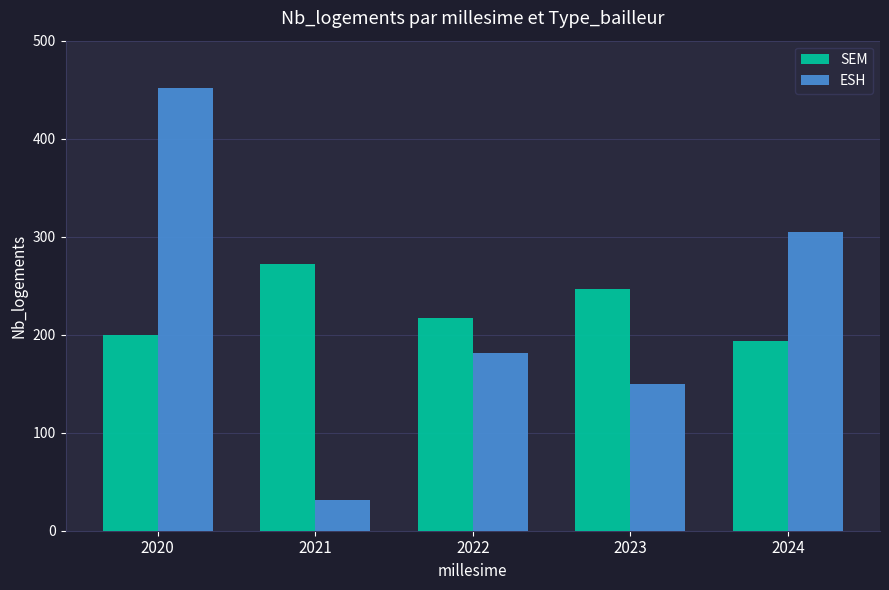

What are all the series names shown in the legend?

SEM, ESH